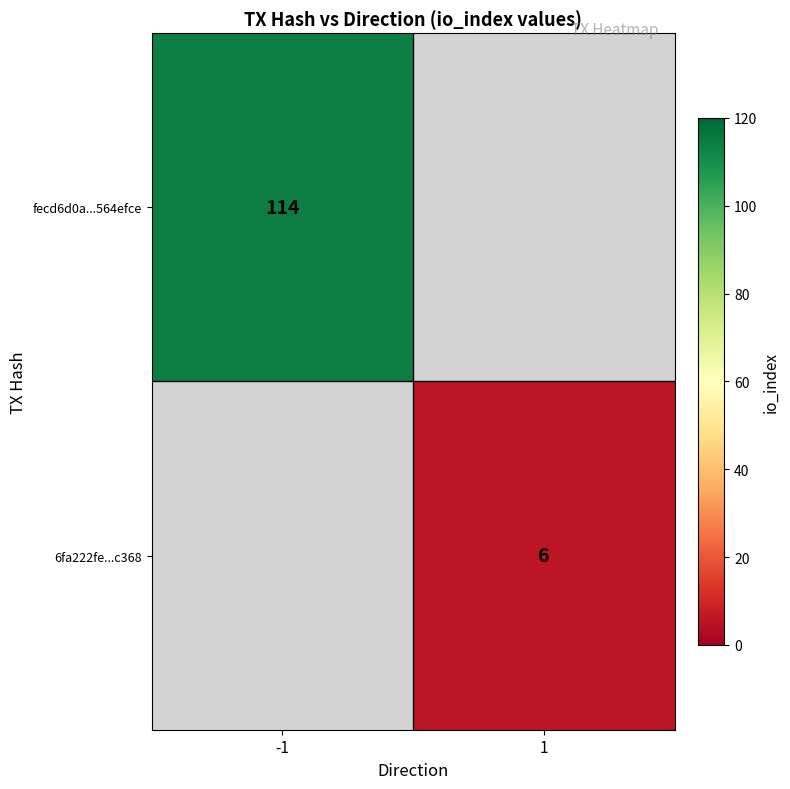

What is the greatest value displayed?

114.0